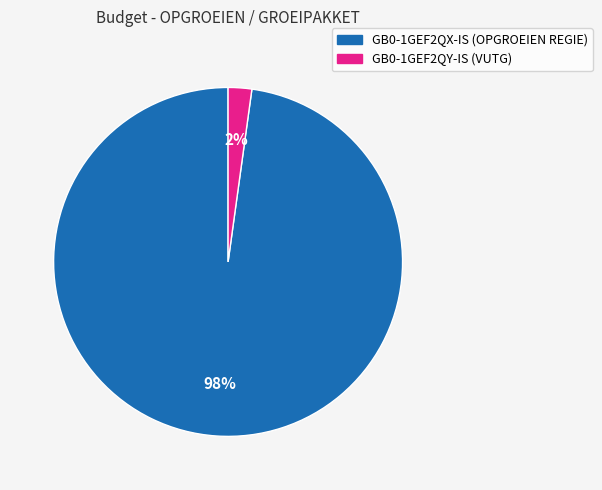

Is it true that GB0-1GEF2QY-IS is 2% of the pie?

True